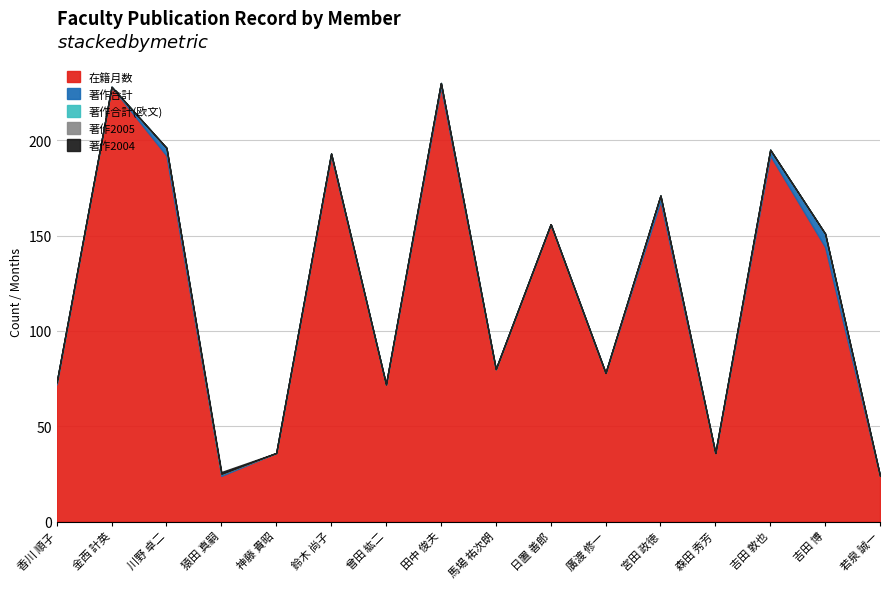

Reading left to right, transcribe all the data shown in this chart.

在籍月数: 72	228	192	24	36	192	72	228	80	156	78	168	36	192	144	24
著作合計: 1	0	4	1	0	1	0	2	0	0	0	3	0	3	7	0
著作合計(欧文): 0	0	0	0	0	0	0	0	0	0	0	0	0	0	0	0
著作2005: 0	0	0	0	0	0	0	0	0	0	0	0	0	0	0	0
著作2004: 0	0	0	1	0	0	0	0	0	0	0	0	0	0	0	0